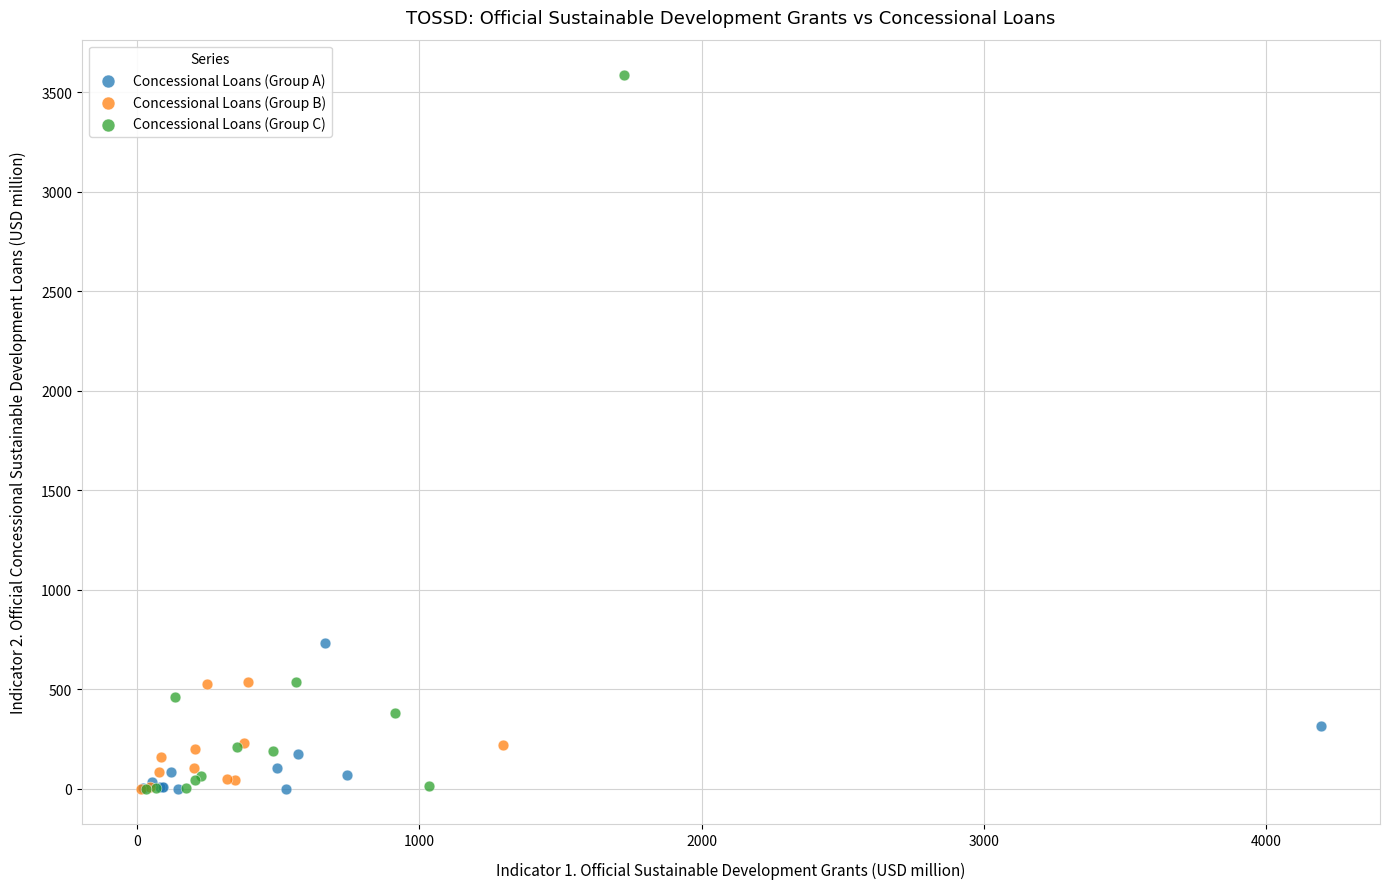

Which series reaches the maximum Y coordinate?

Concessional Loans (Group C)